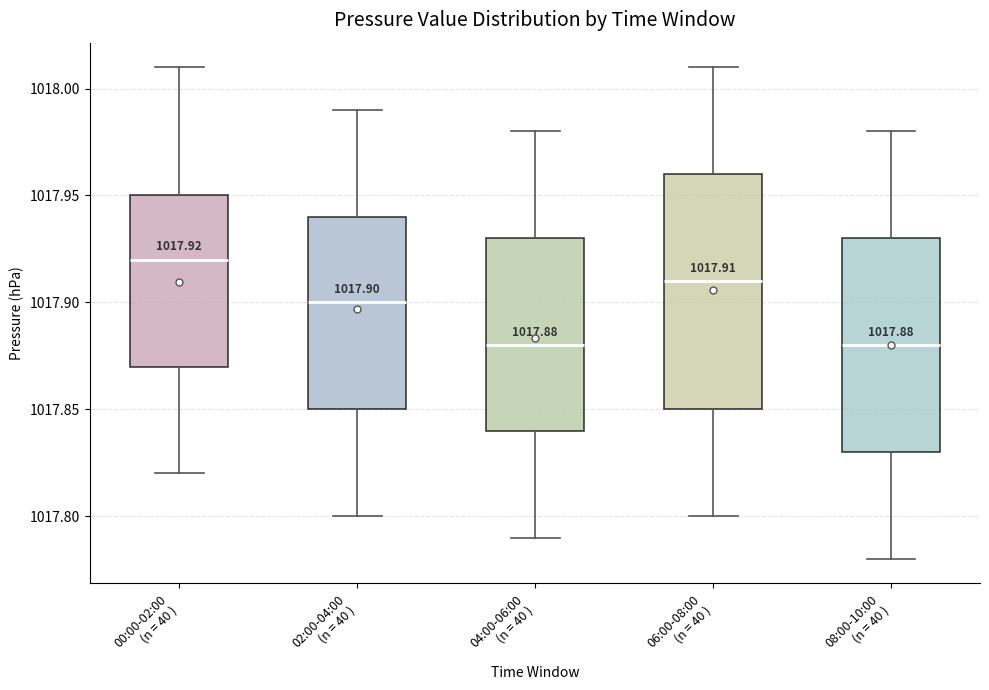

Which box is the tallest, from its lower edge to its upper edge?

06:00-08:00 (n = 40 )